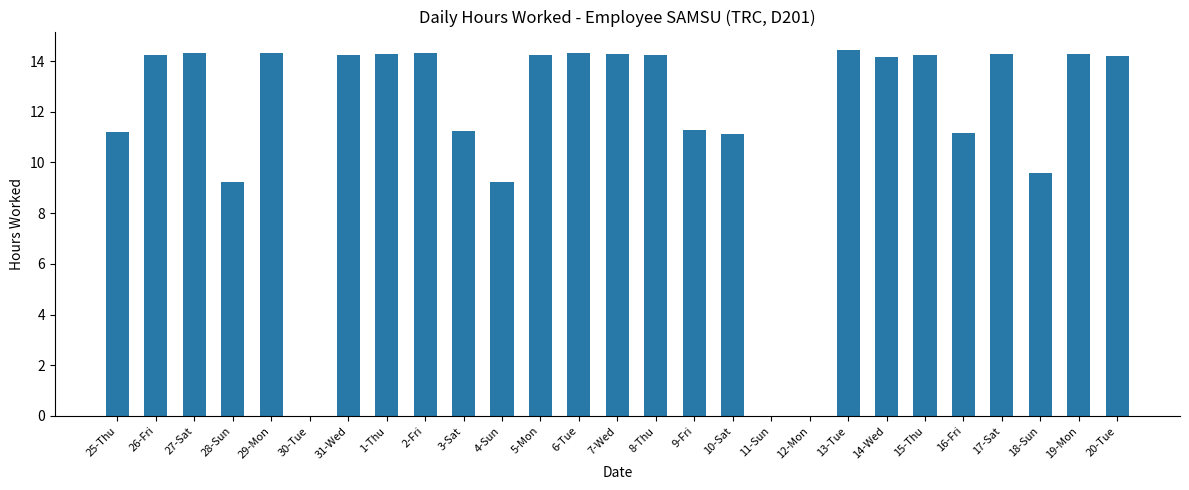

What is the change in value from 4-Sun to 9-Fri?

+2.1